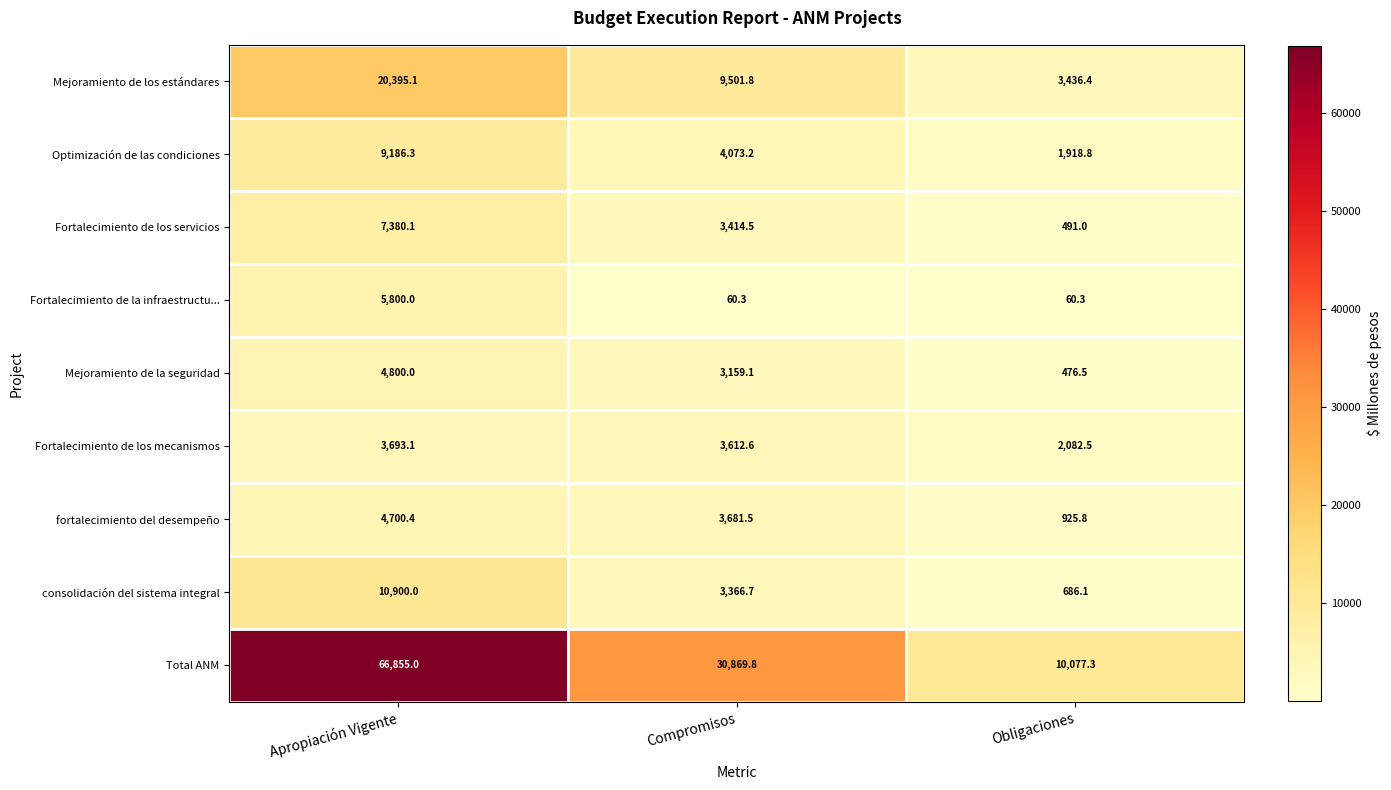

At Apropiación Vigente, list the series in order from smallest to largest.

Fortalecimiento de los mecanismos, fortalecimiento del desempeño, Mejoramiento de la seguridad, Fortalecimiento de la infraestructu..., Fortalecimiento de los servicios, Optimización de las condiciones, consolidación del sistema integral, Mejoramiento de los estándares, Total ANM